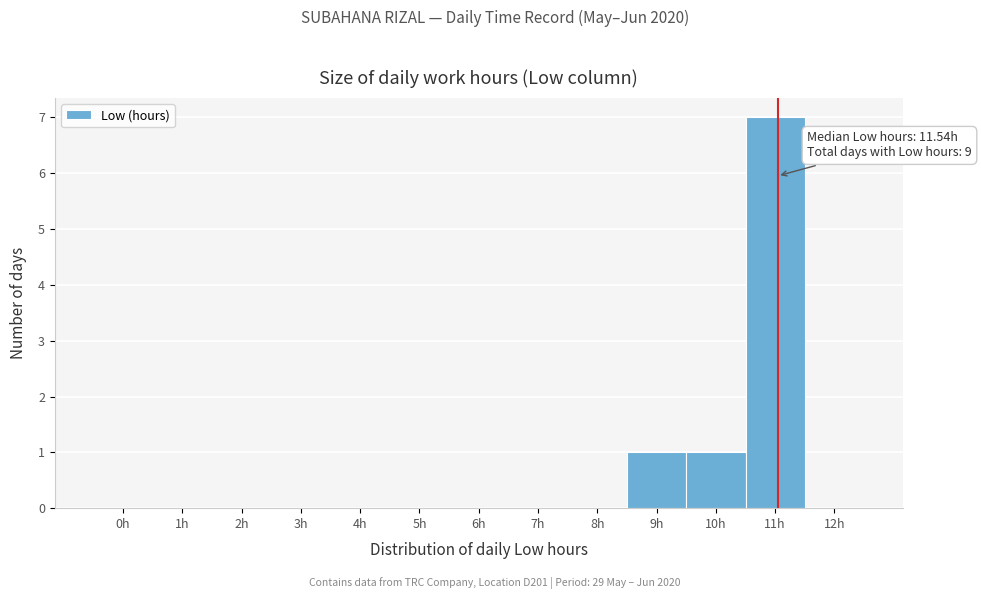

Reading left to right, extract all data points from this chart.

0h=0	1h=0	2h=0	3h=0	4h=0	5h=0	6h=0	7h=0	8h=0	9h=1	10h=1	11h=7	12h=0